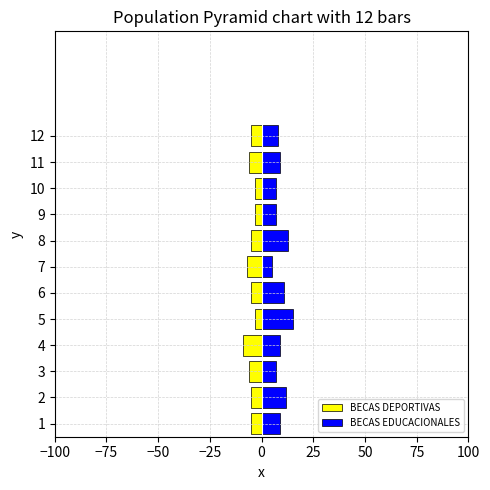

What is the highest value of the BECAS EDUCACIONALES series?

15